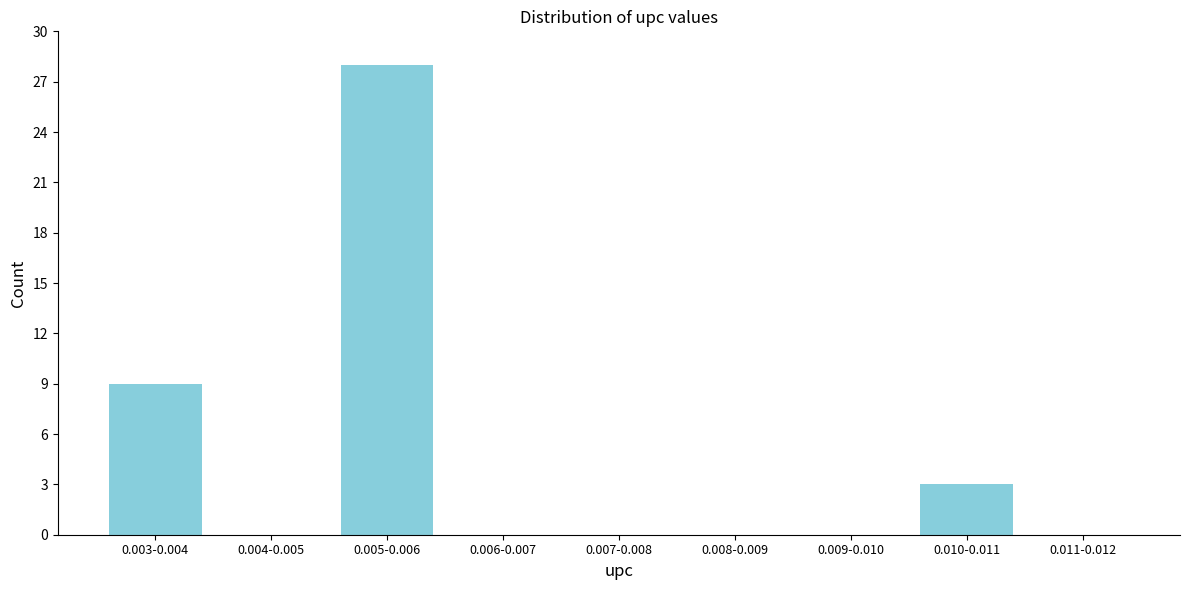

Reading left to right, list all the values displayed in this chart.

0.003-0.004=9	0.004-0.005=0	0.005-0.006=28	0.006-0.007=0	0.007-0.008=0	0.008-0.009=0	0.009-0.010=0	0.010-0.011=3	0.011-0.012=0